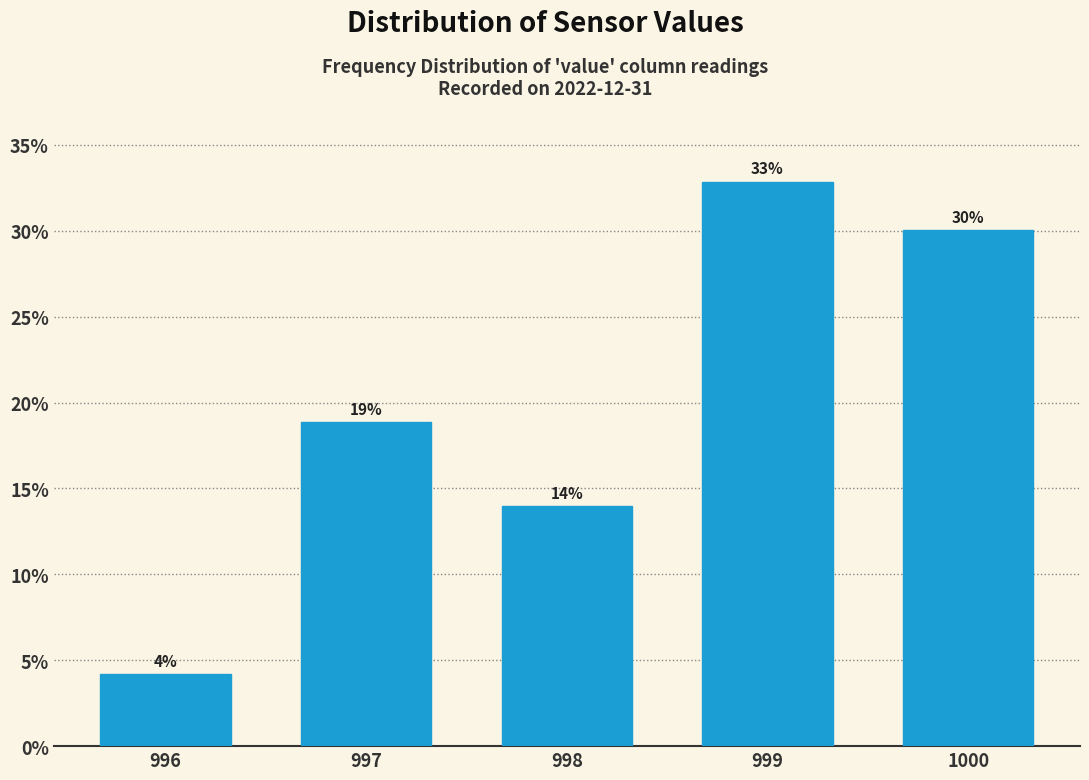

What is the sum of all values?

100.0